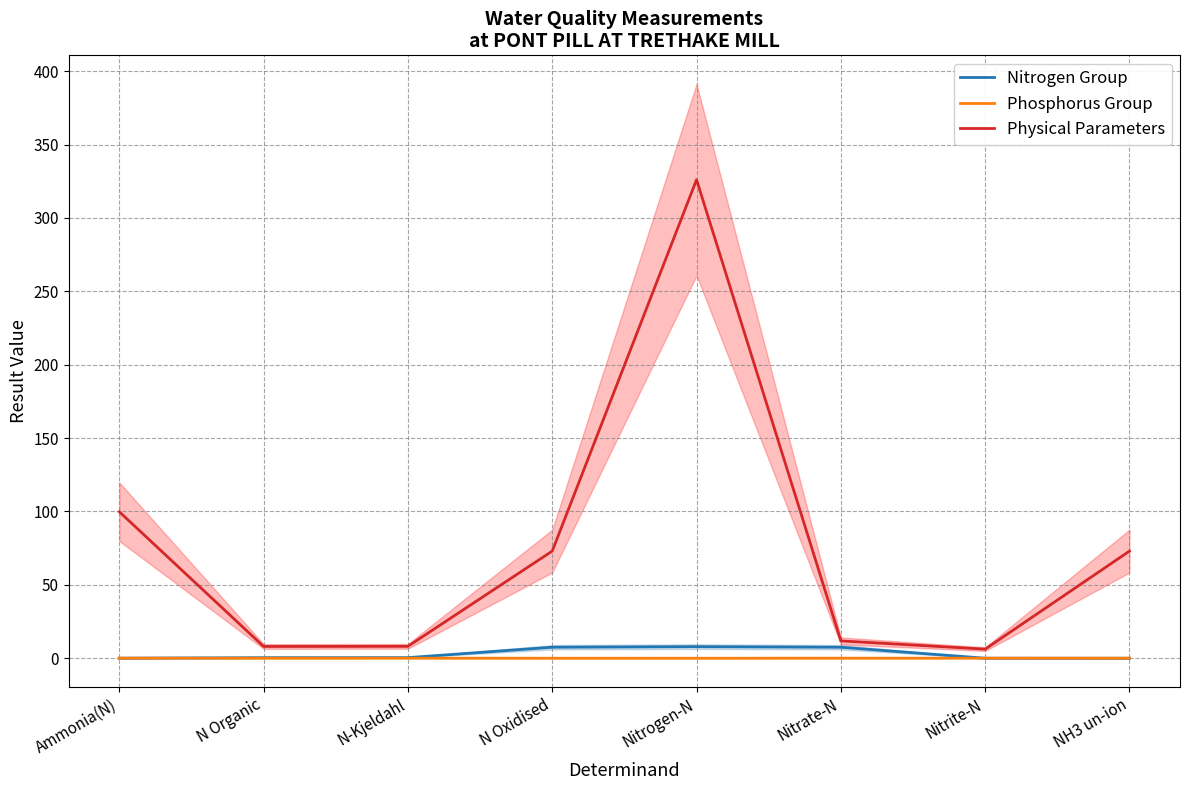

Does the chart have visible grid lines?

Yes